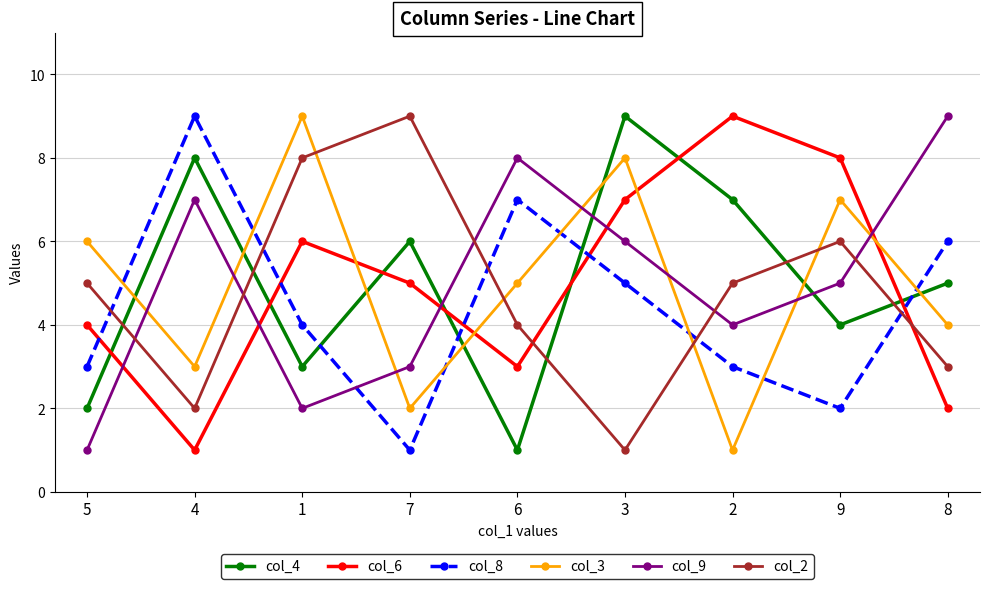

Reading left to right, transcribe all the data shown in this chart.

col_4: 2	8	3	6	1	9	7	4	5
col_6: 4	1	6	5	3	7	9	8	2
col_8: 3	9	4	1	7	5	3	2	6
col_3: 6	3	9	2	5	8	1	7	4
col_9: 1	7	2	3	8	6	4	5	9
col_2: 5	2	8	9	4	1	5	6	3